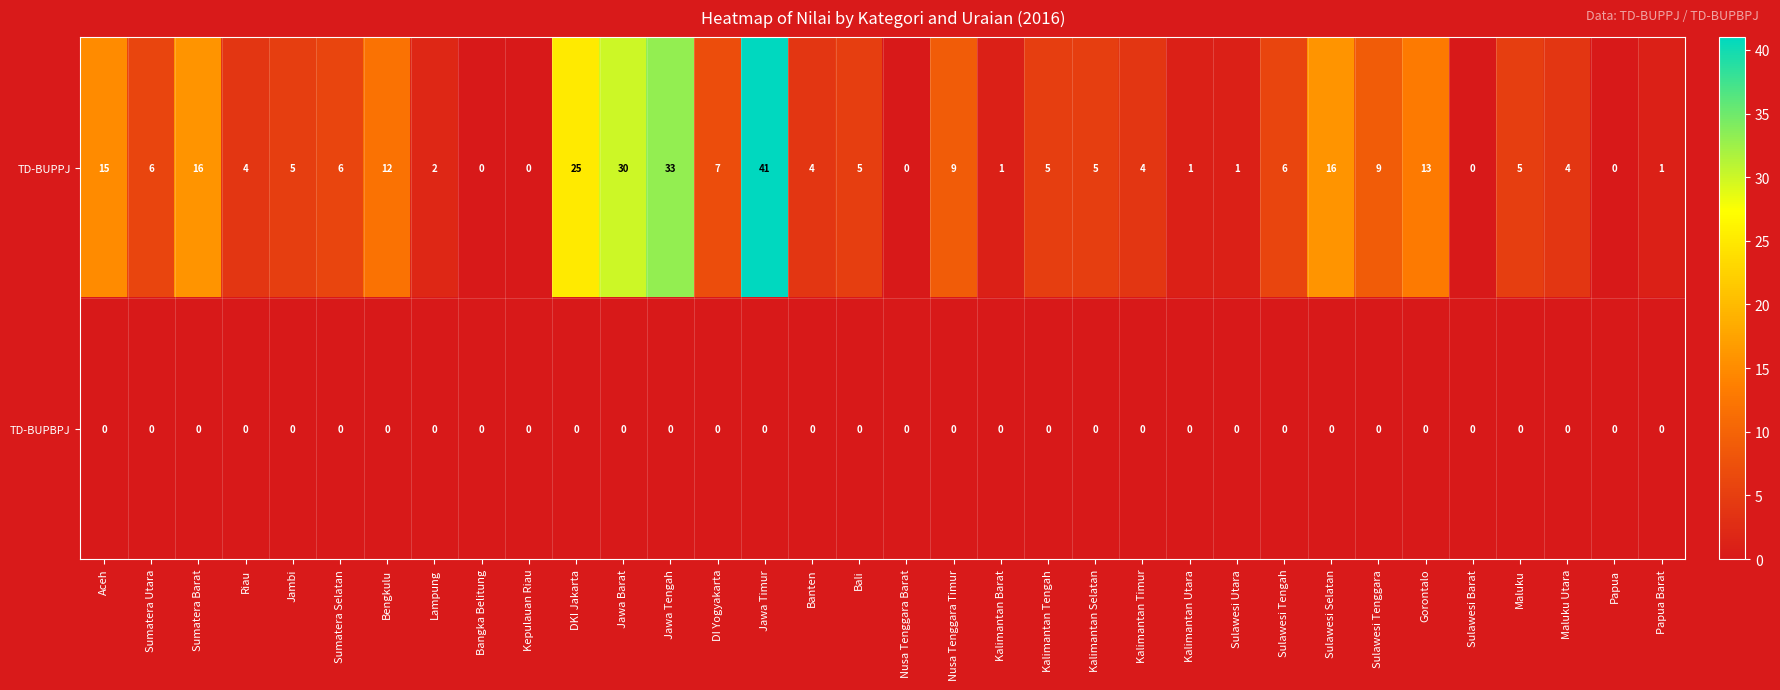

Between Sumatera Utara and Kalimantan Timur, which series saw the biggest shift?

TD-BUPPJ